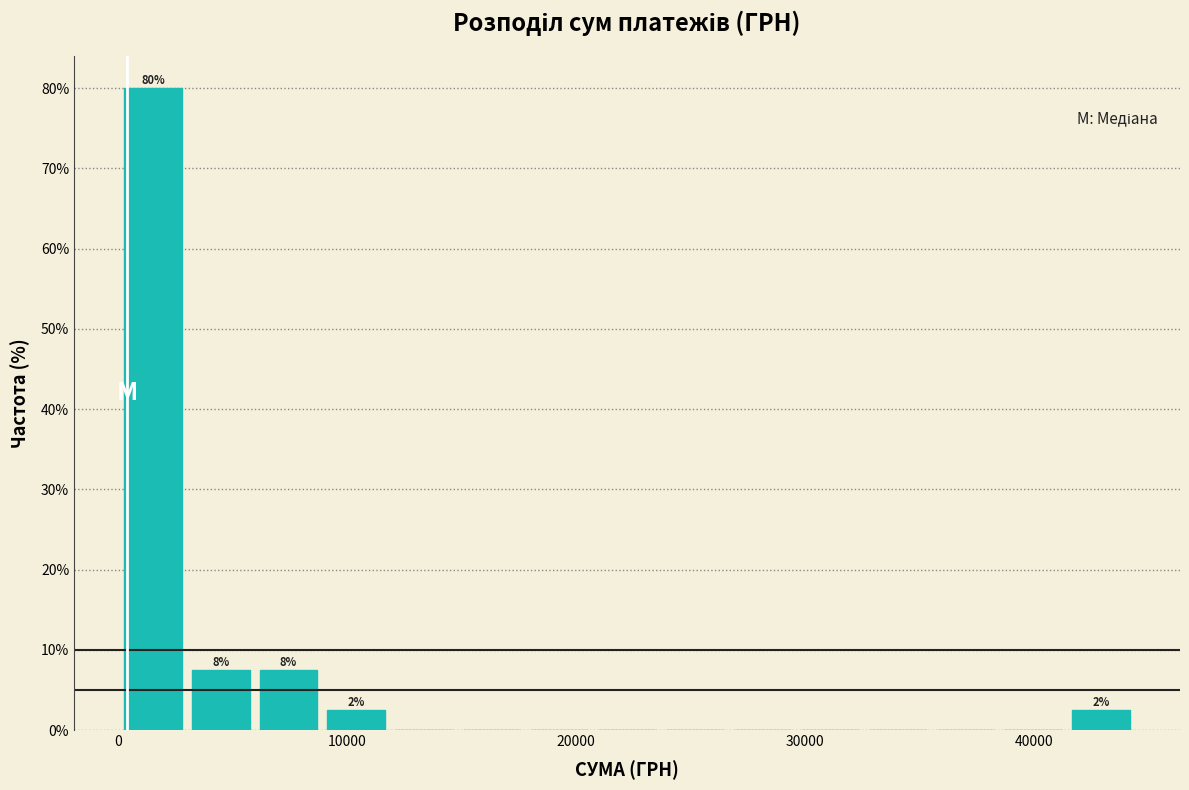

Around what value on the x-axis is the tallest bar? Give the approximate position of its centre, as read against the axis.

2000